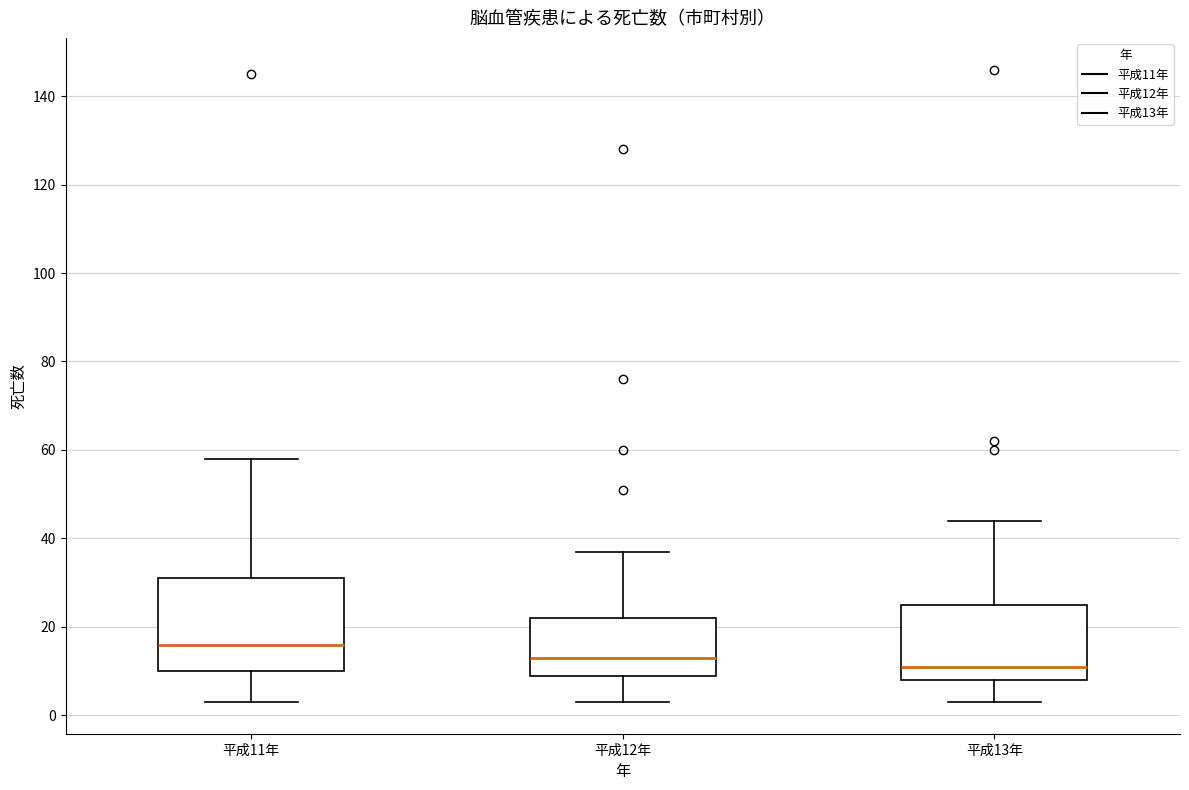

Reading left to right, read every box against the y-axis: the position of its median line, the range the box covers, and the ends of its whiskers. The values are not printed on the chart, so give them approximately, as read against the axis.

平成11年: median 16, box 10 to 32, whiskers 4 to 58
平成12年: median 14, box 10 to 22, whiskers 4 to 38
平成13年: median 12, box 8 to 26, whiskers 4 to 44